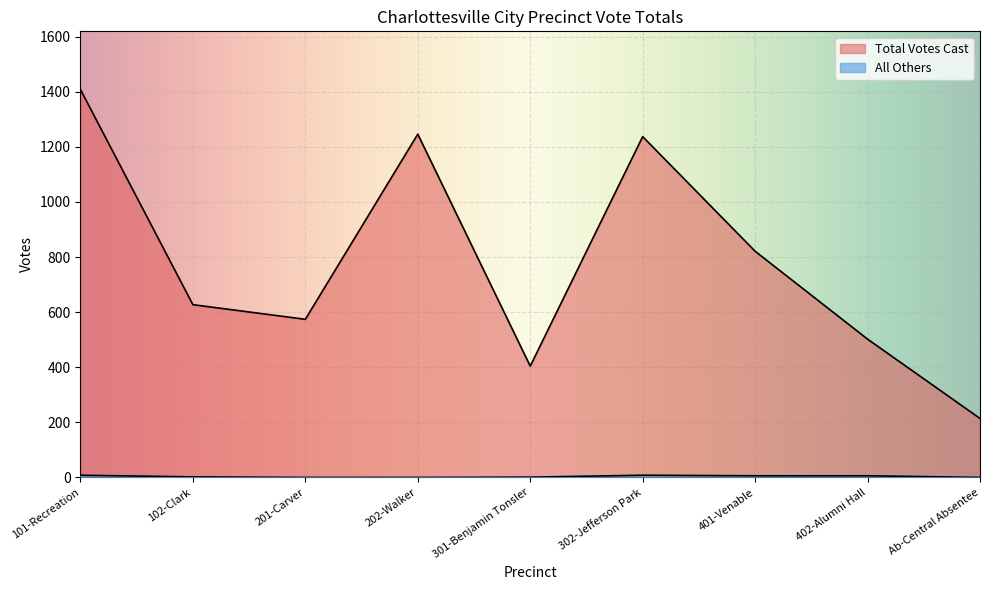

What is the greatest value displayed?

1408